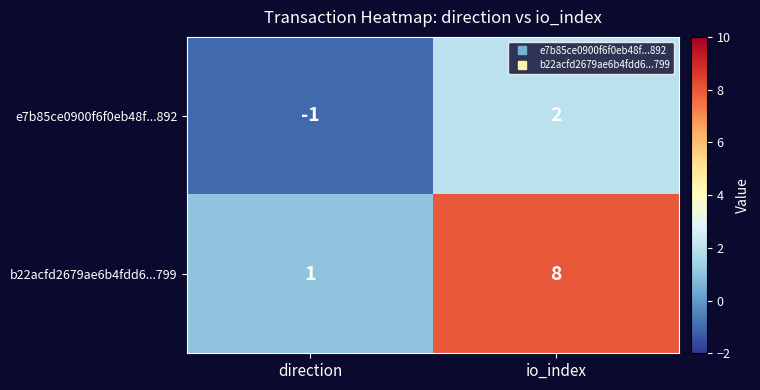

List the series in order of their peak value, lowest first.

e7b85ce0900f6f0eb48f...892, b22acfd2679ae6b4fdd6...799